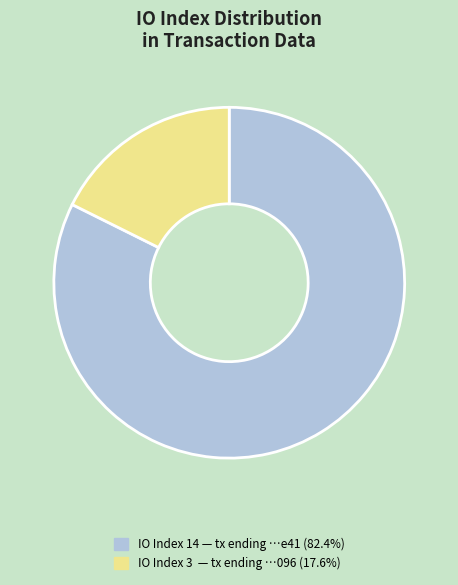

Does any single category account for the majority?

Yes